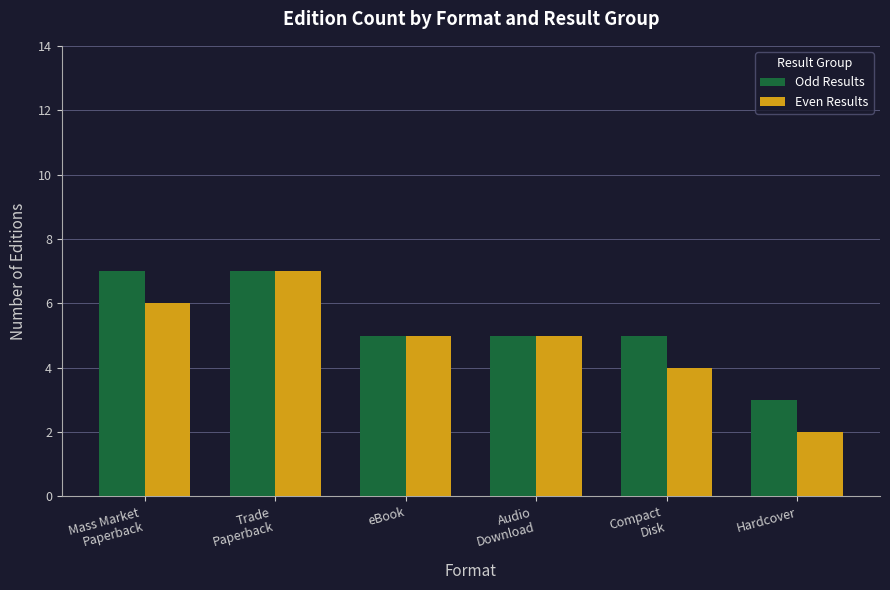

How many data points does each series have?

6